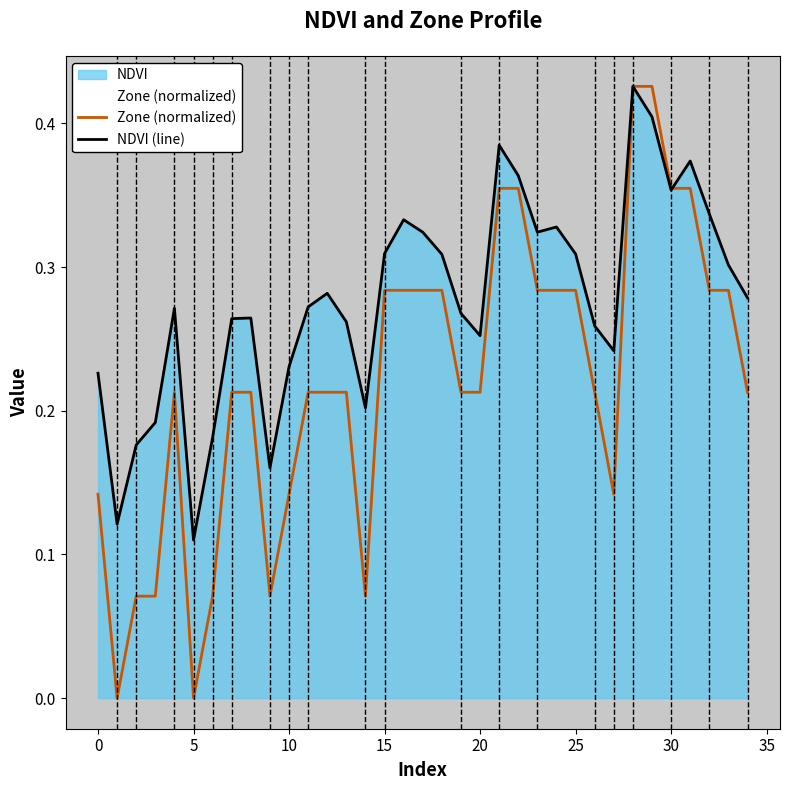

True or false: Zone (normalized) and NDVI (line) cross at least once.

True